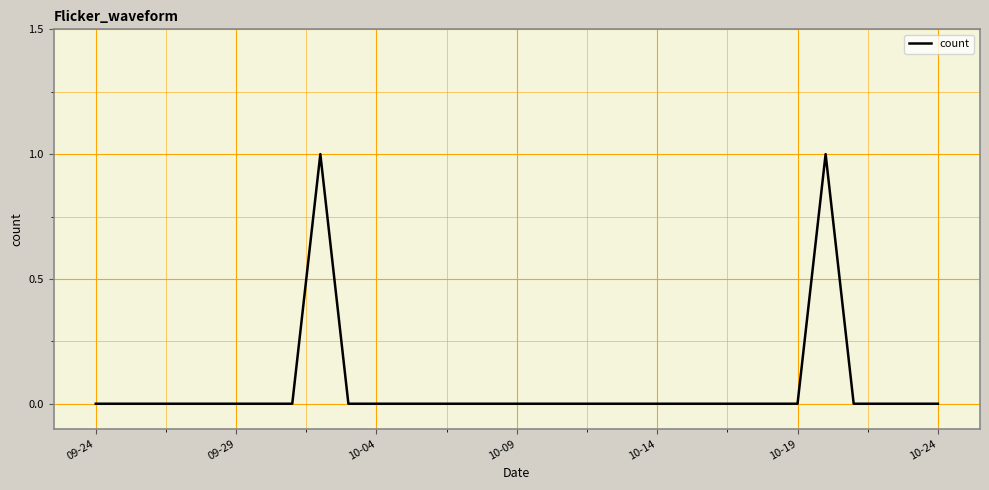

The chart shows a value of 0 at 10-19. True or false?

True